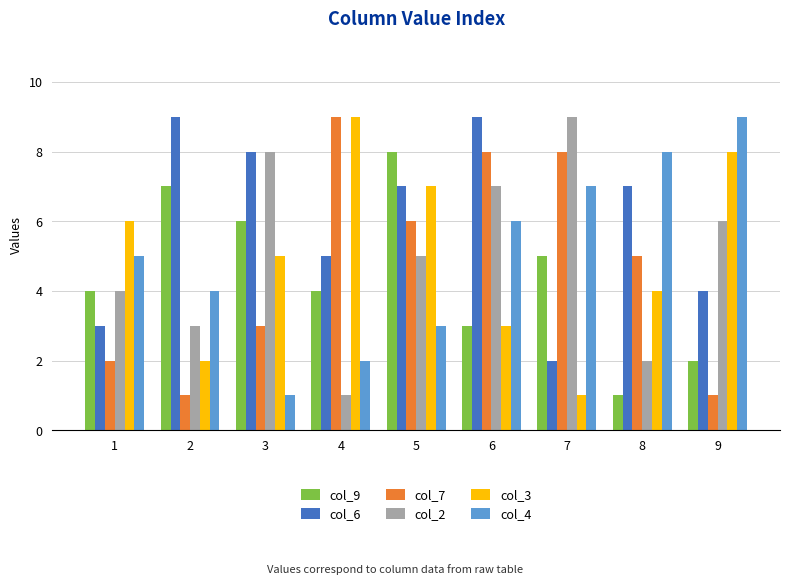

What is the value of the col_3 bar at the 2nd from the left?

2